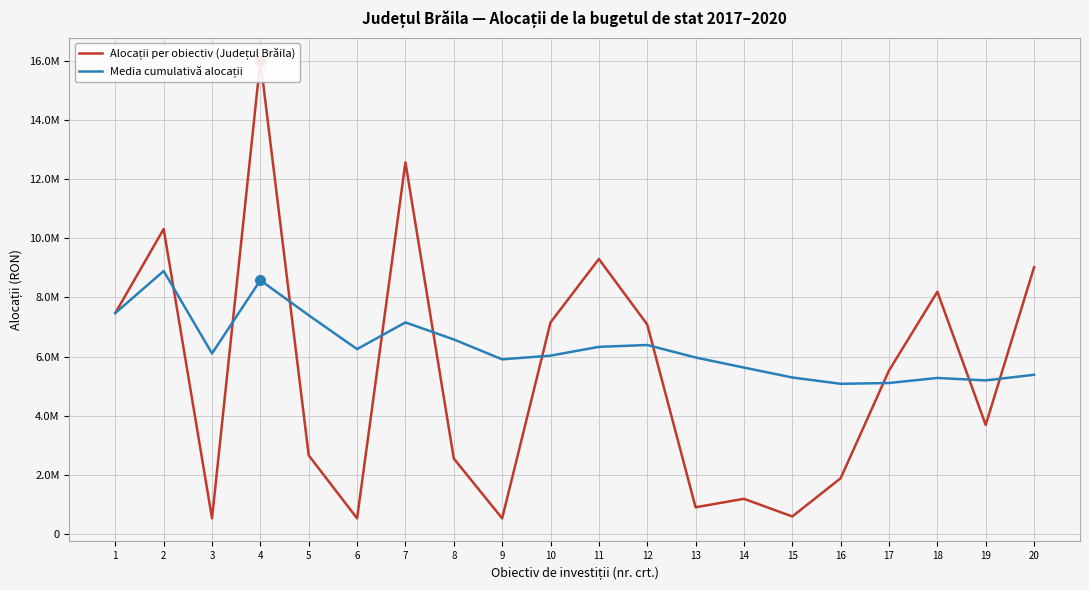

How many distinct data groups are displayed?

2